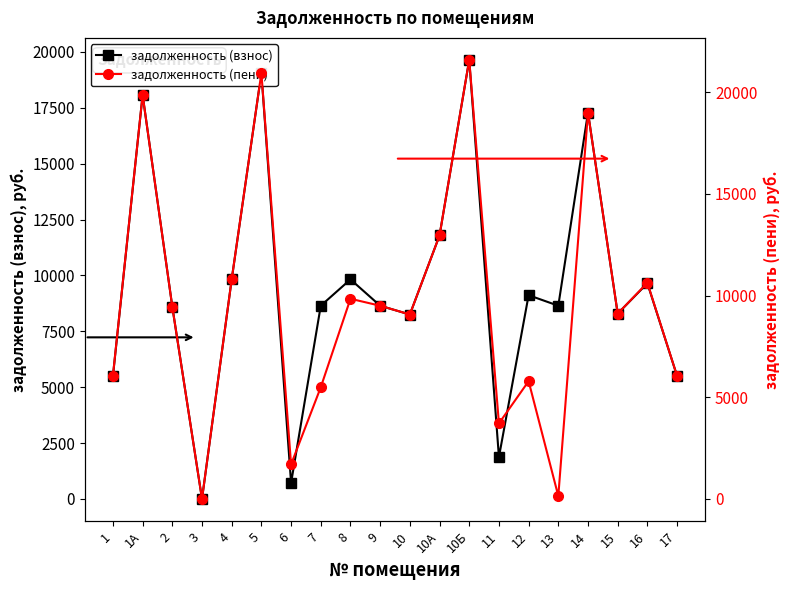

What is the average value of the задолженность (взнос) series?

9444.6